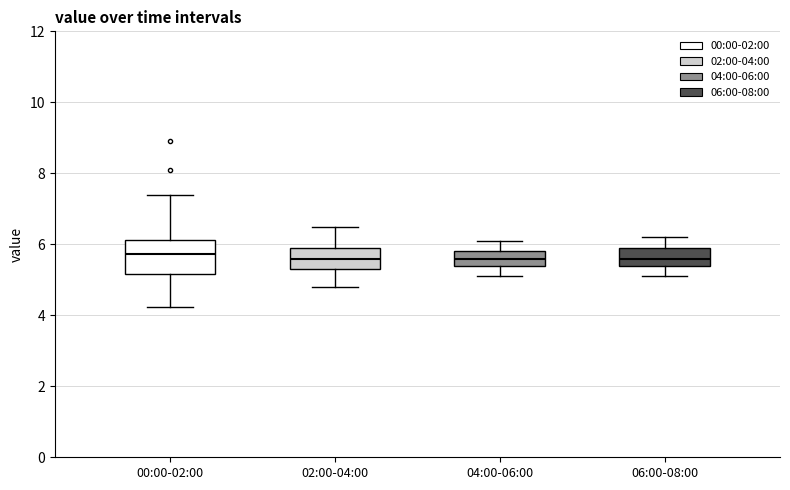

Comparing the boxes themselves (not the whiskers), which one is the tallest?

00:00-02:00